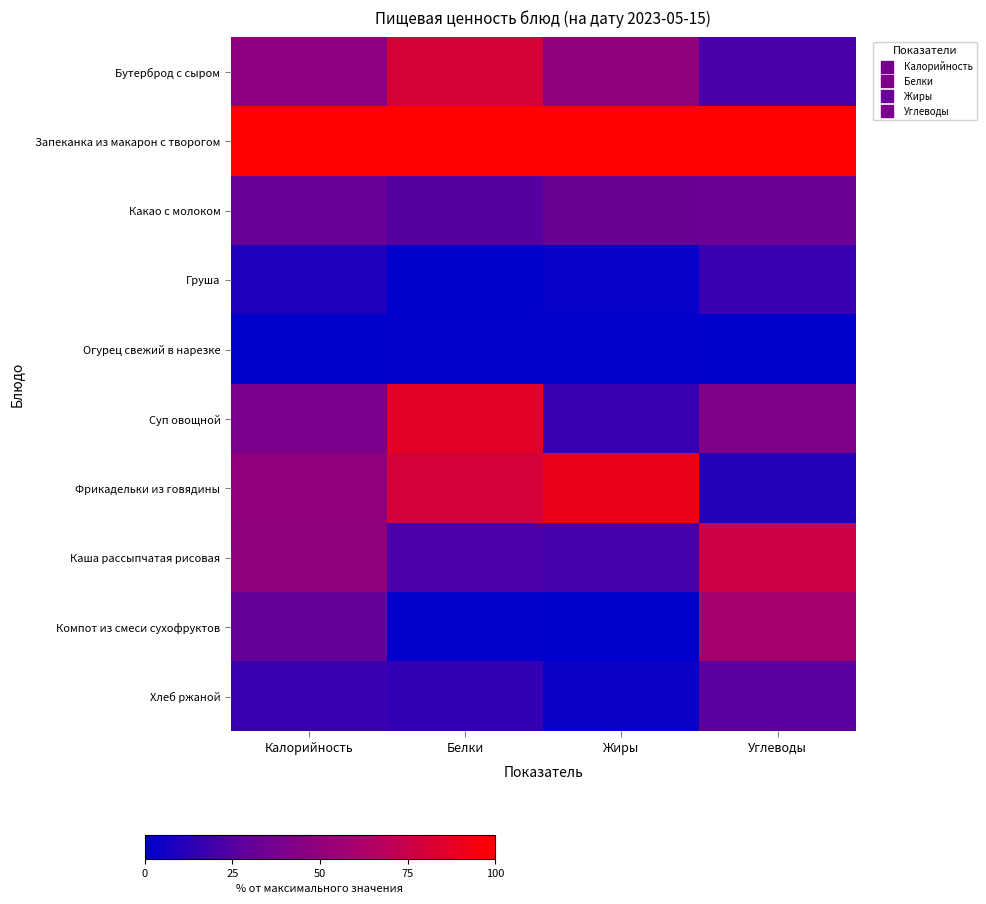

What is the difference between the highest and lowest values at Калорийность?

100.0